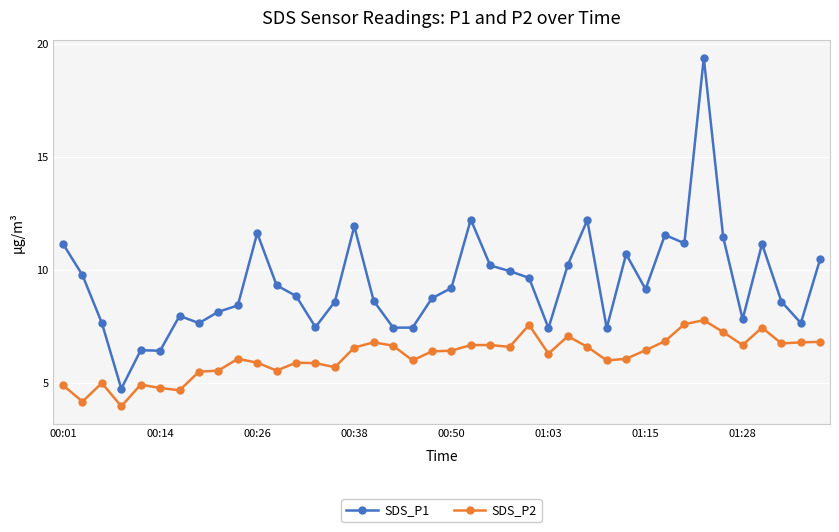

What is the highest value of the SDS_P1 series?

19.4